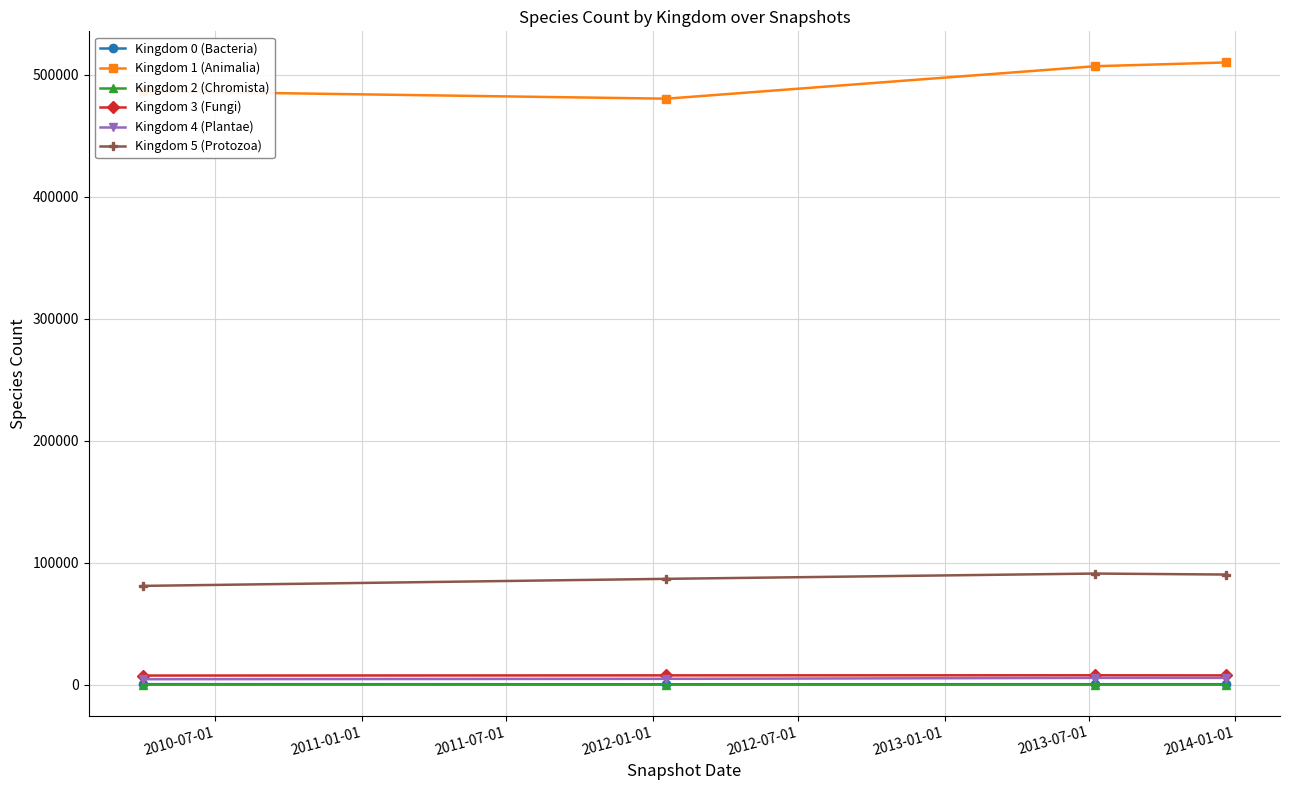

What is the lowest value of the Kingdom 1 (Animalia) series?

480370